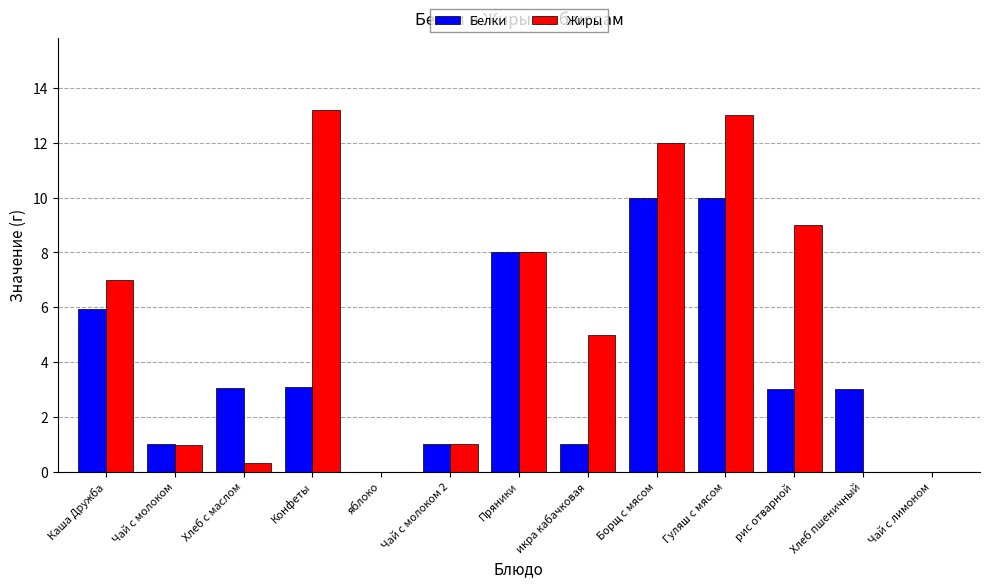

True or false: Жиры has a value of 5.4 at Гуляш с мясом.

False